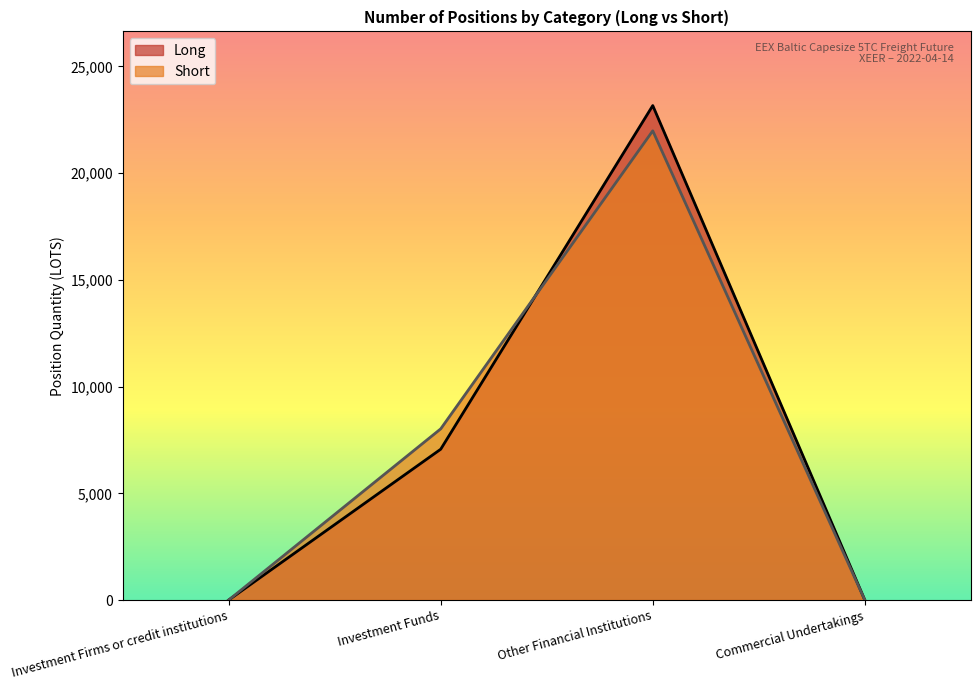

What is the difference between the second highest and second lowest values in the Short series?

8019.1